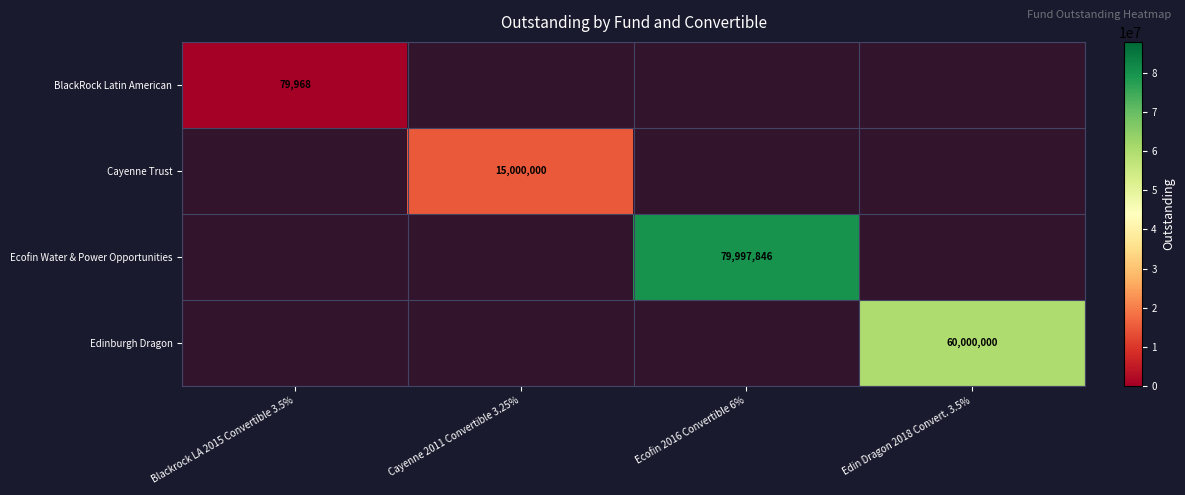

At which label is Cayenne Trust closest to 7500000?

Blackrock LA 2015 Convertible 3.5%